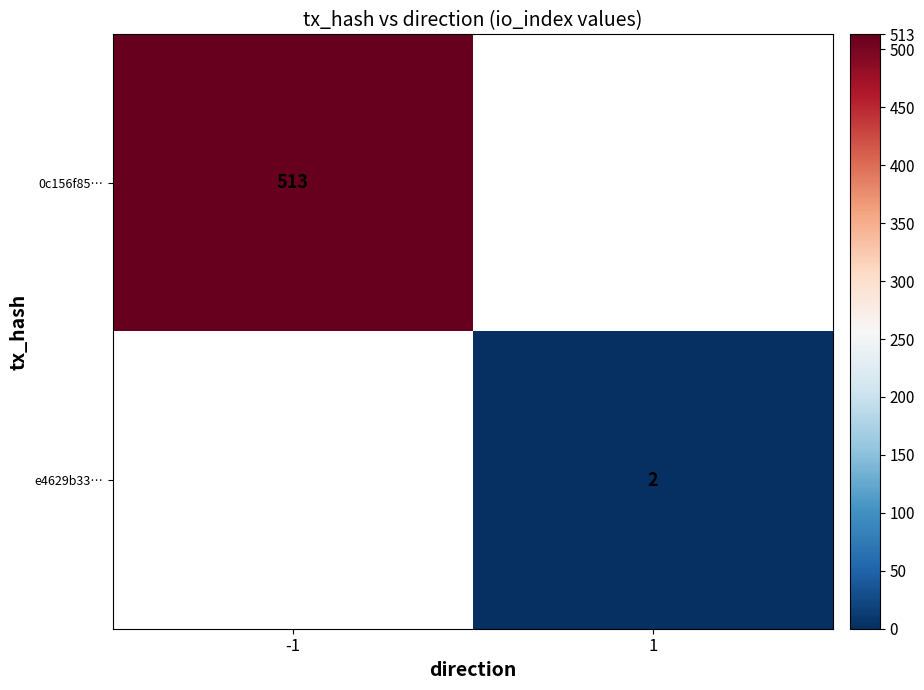

Between 1 and -1, which is larger?

-1